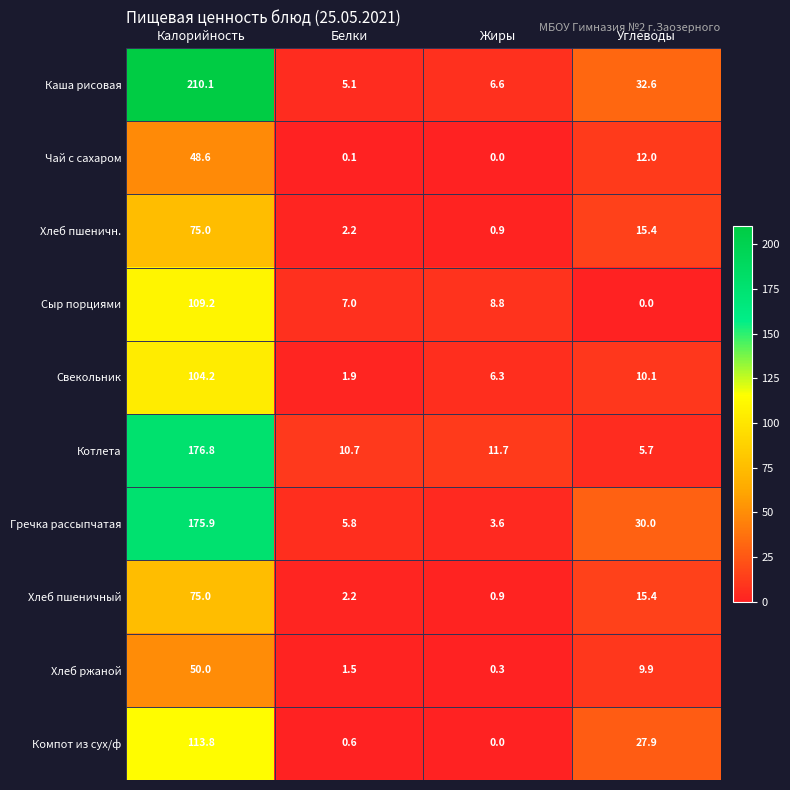

The Каша рисовая series shows 7.4 at Углеводы. True or false?

False